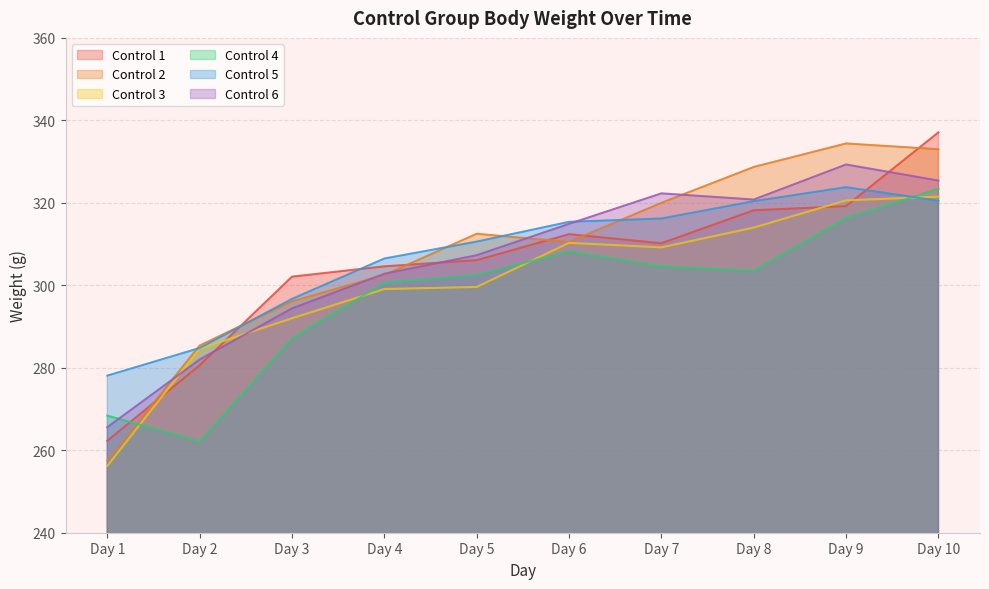

True or false: Control 4 has more than 2 points higher than both neighbors.

False